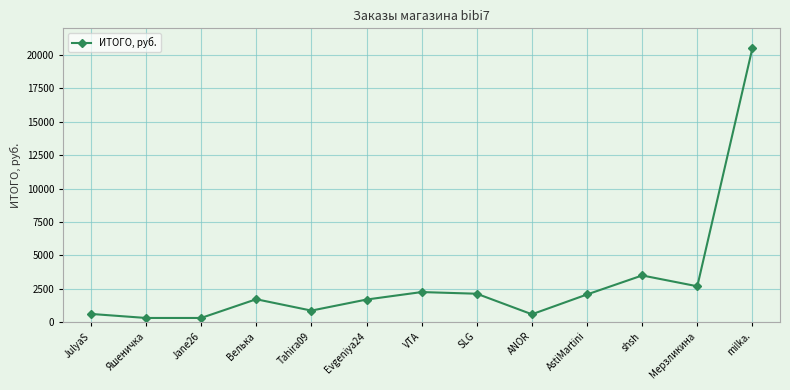

Which label corresponds to the largest value in the chart?

milka.